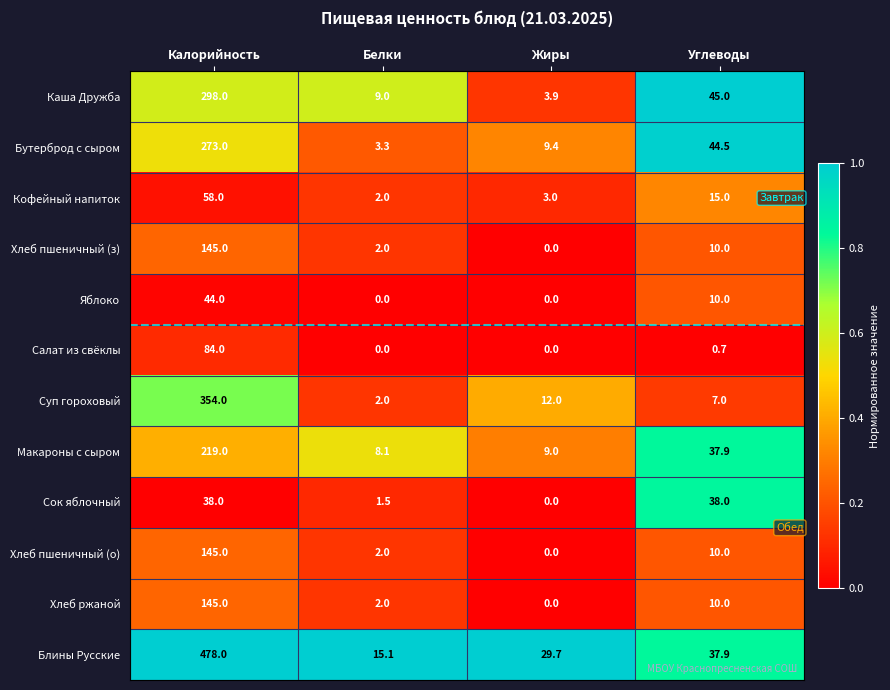

What is the sum of the Хлеб пшеничный (з) values at Углеводы and Калорийность?

155.0